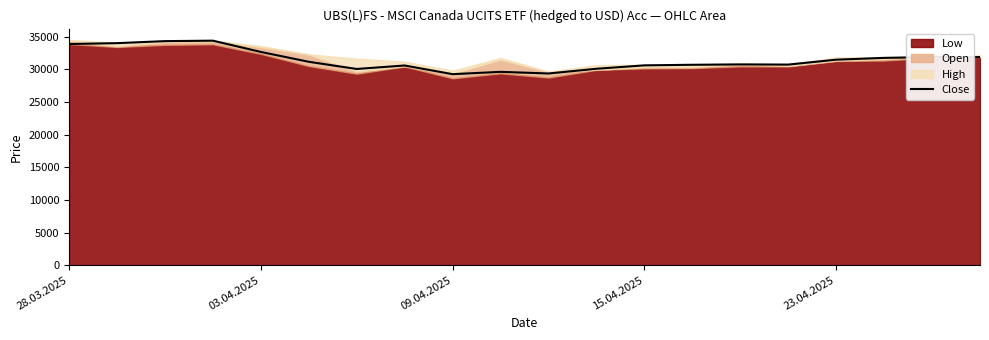

True or false: the data has more than 0 interior local peaks.

True